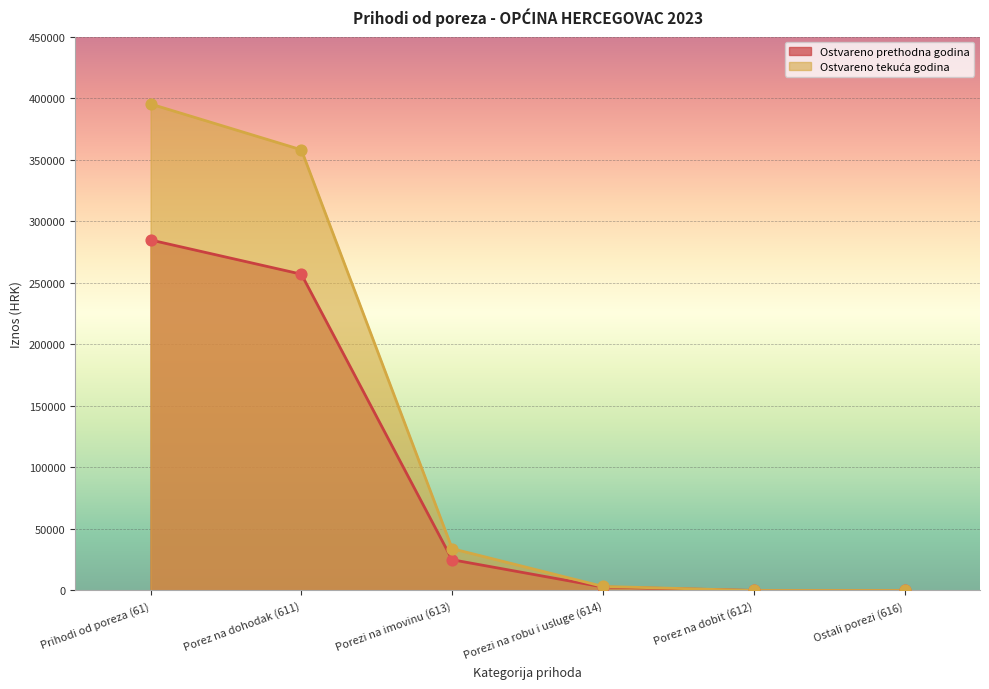

What is the total value across all series at Porezi na robu i usluge (614)?

6115.8